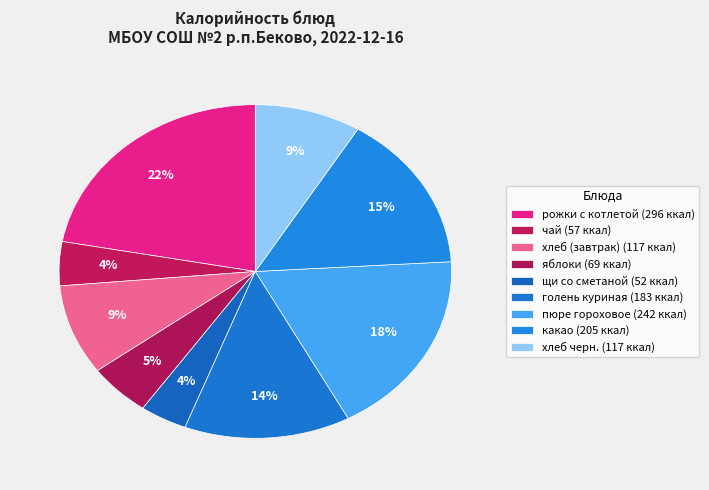

How many slices are in this pie chart?

9